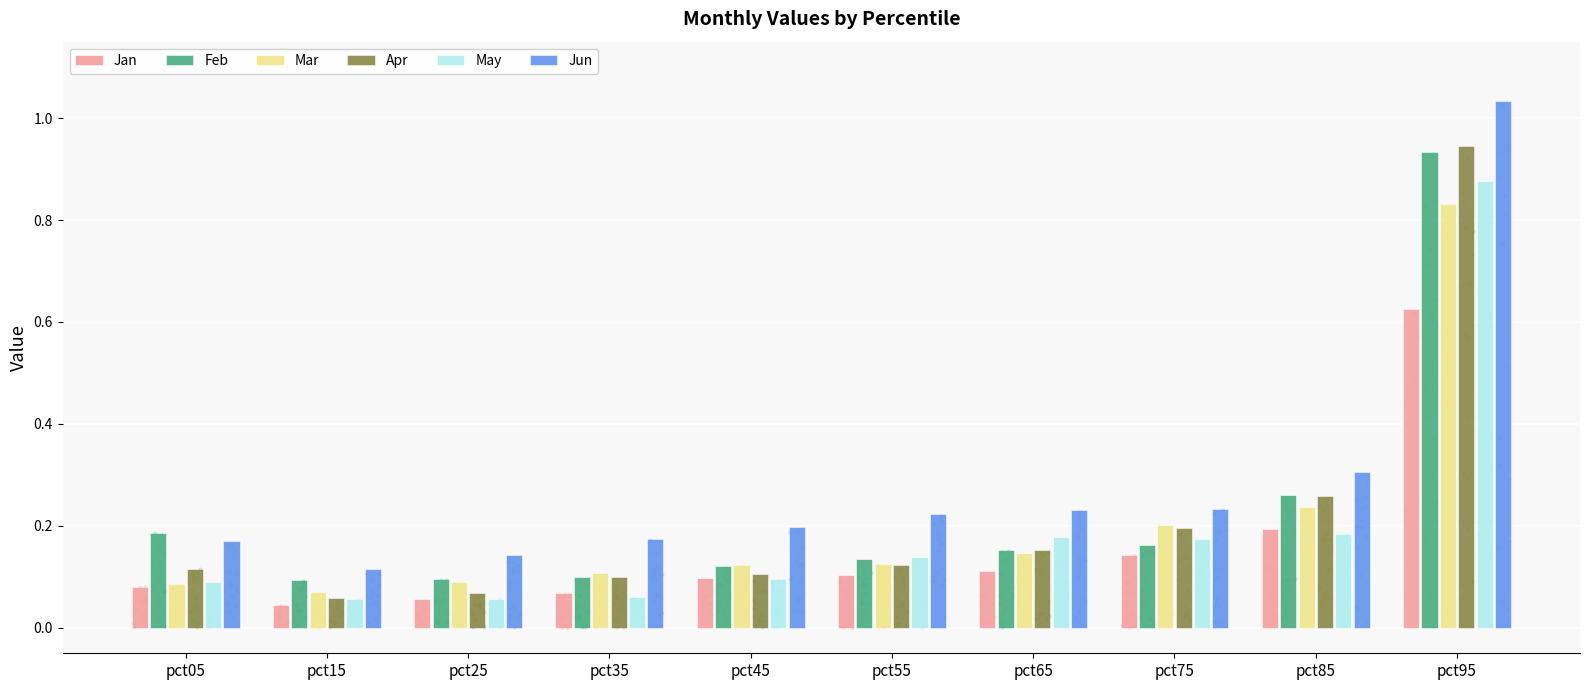

What are all the series names shown in the legend?

Jan, Feb, Mar, Apr, May, Jun